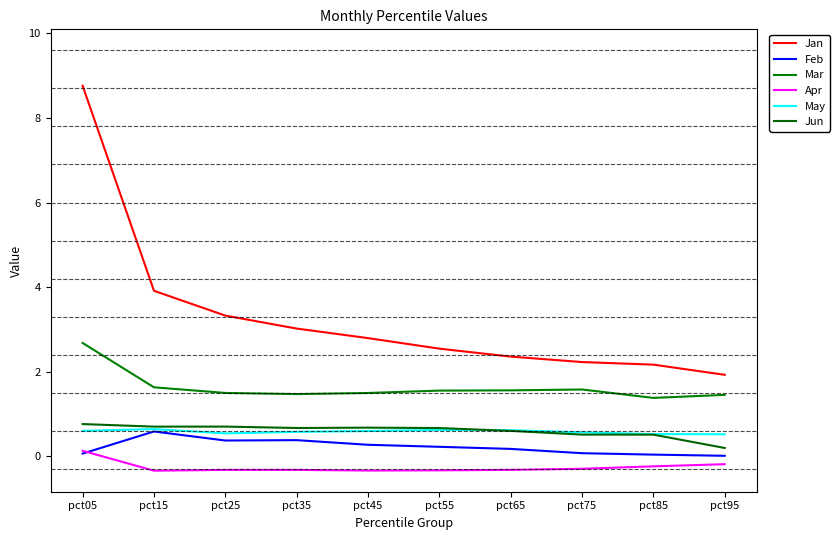

What is the difference between the maximum and minimum values in the Mar series?

1.3